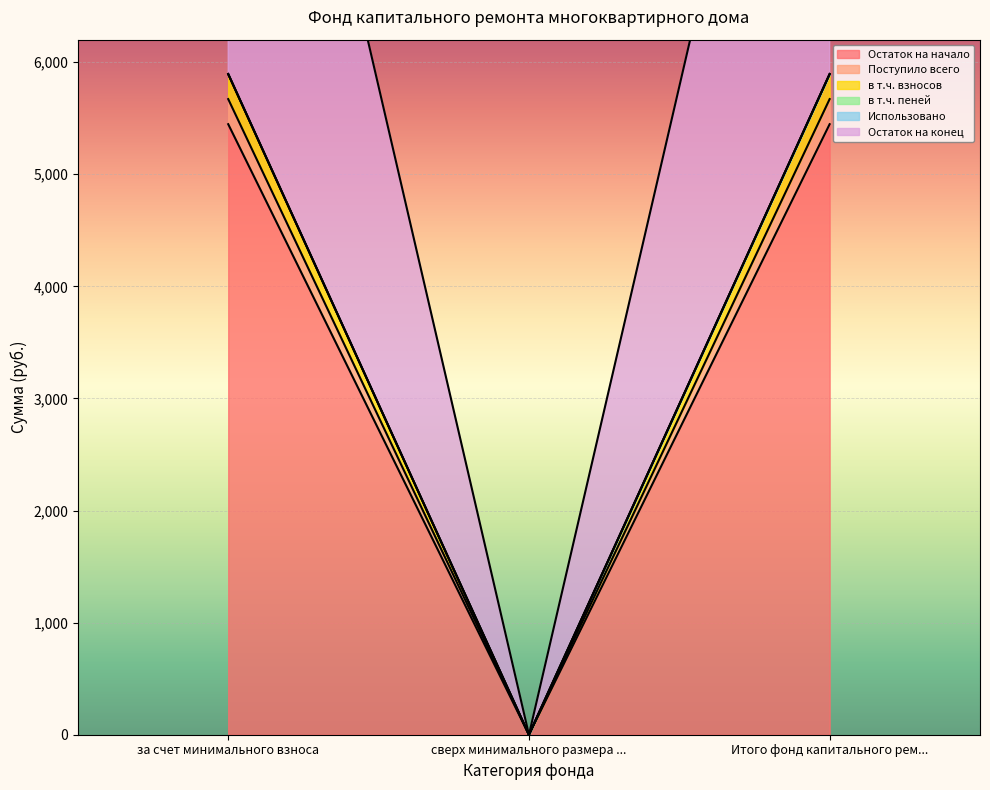

How many data points in Остаток на начало are less than 5446?

1